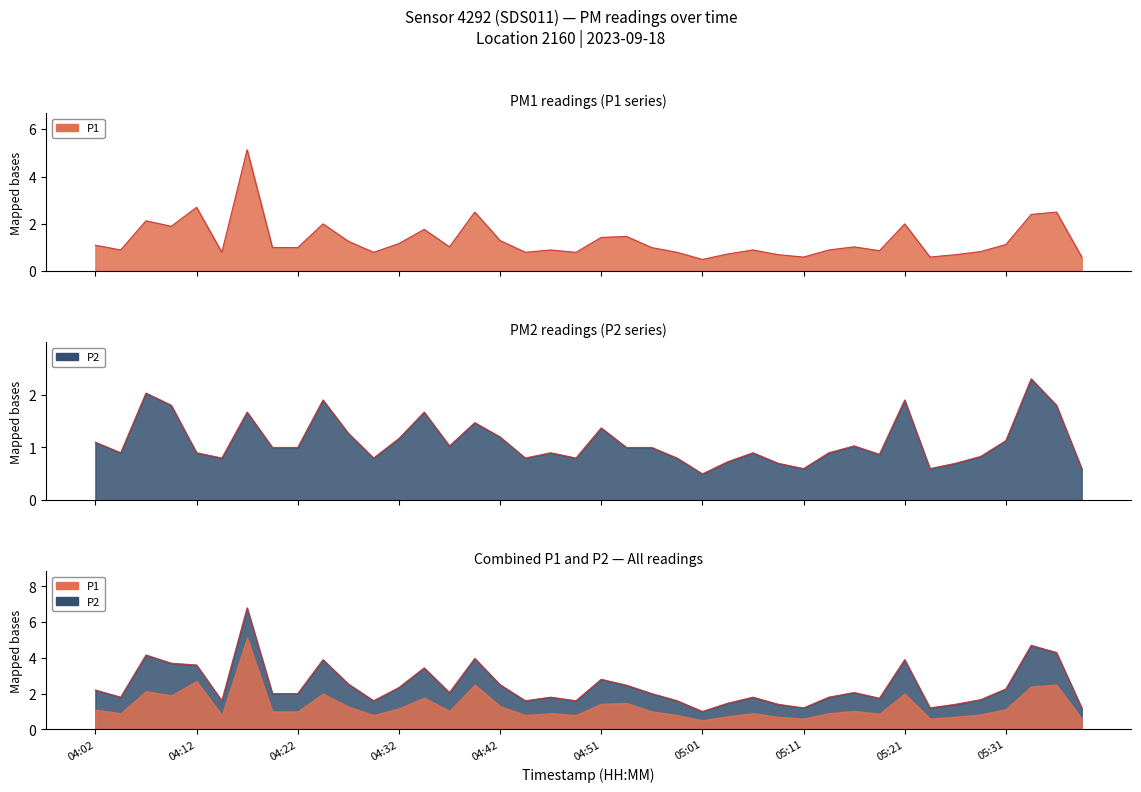

What is the label of the 3rd point from the left?

04:07